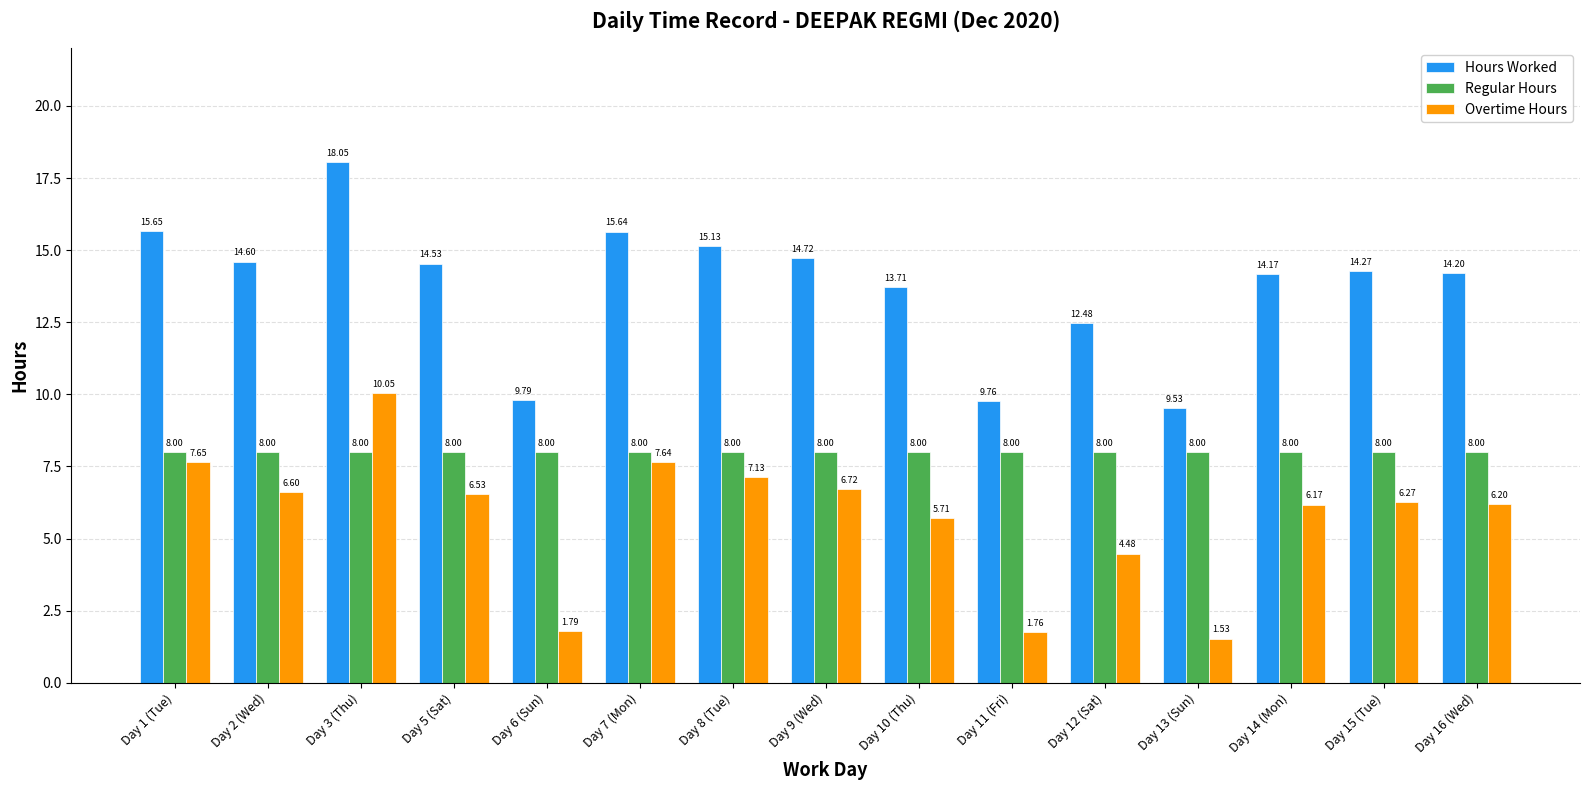

What is the difference between the highest and lowest values at Day 15 (Tue)?

8.0